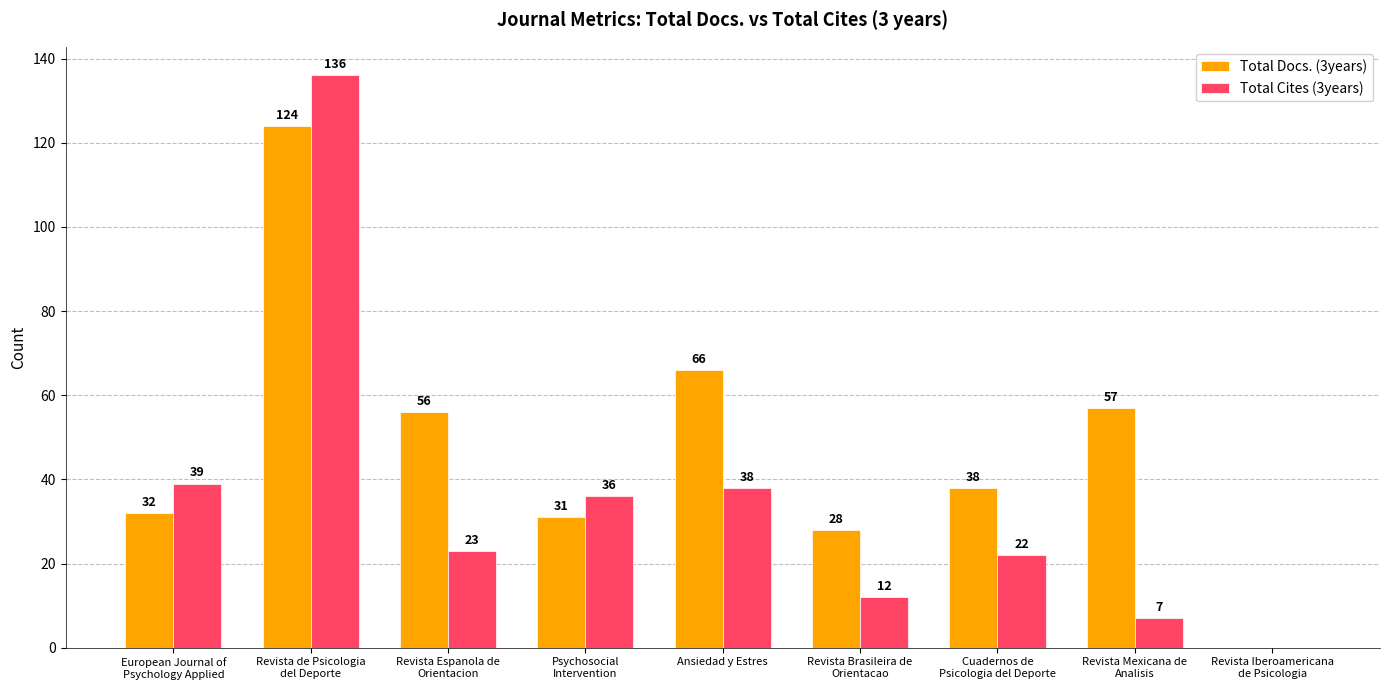

What are all the series names shown in the legend?

Total Docs. (3years), Total Cites (3years)